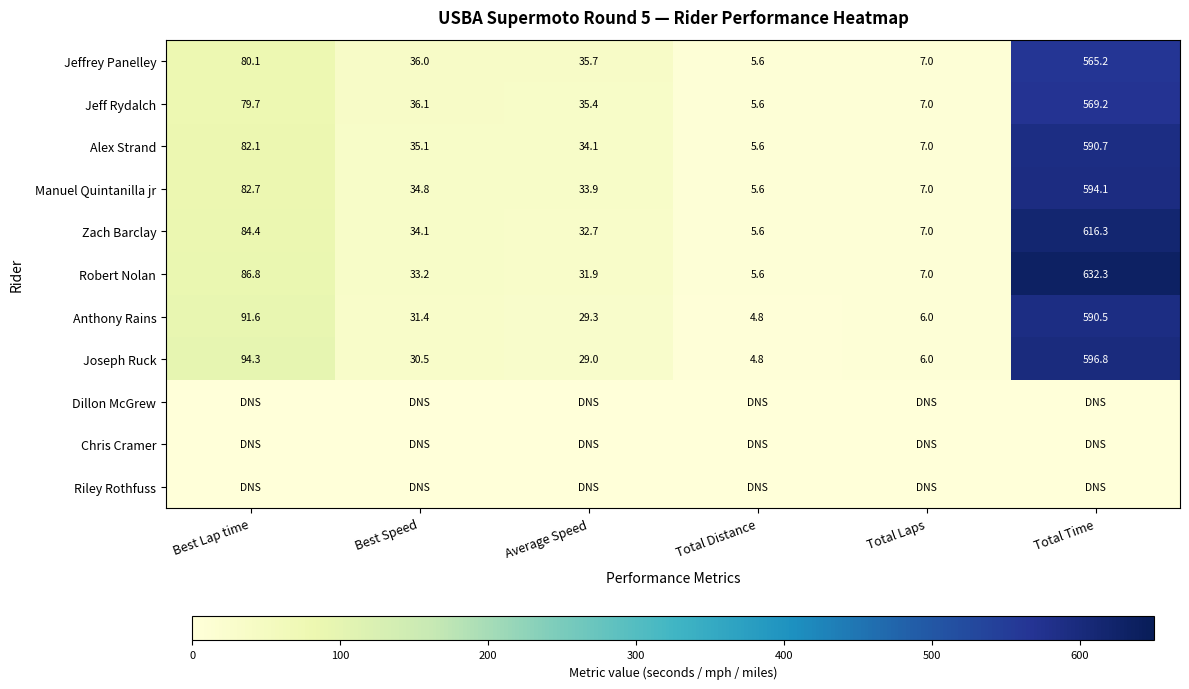

What is the highest value of the Zach Barclay series?

616.3